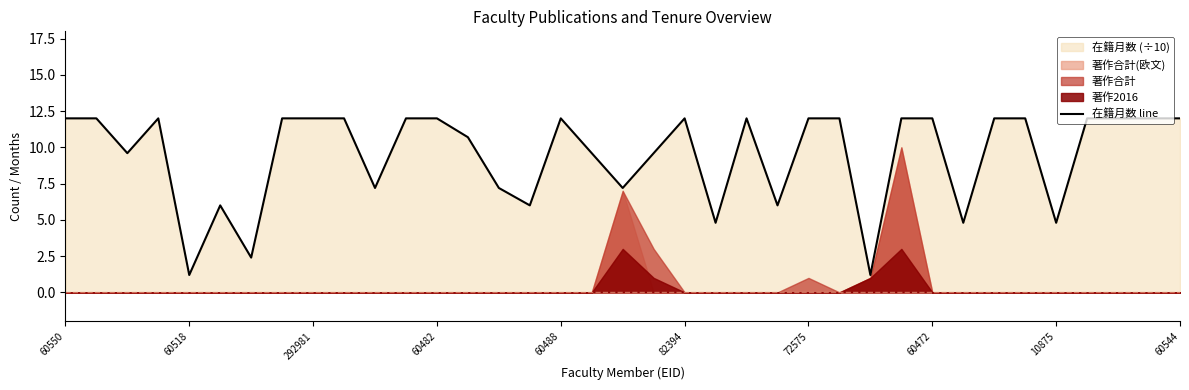

What is the difference between the values at 14 and 31?

4.8